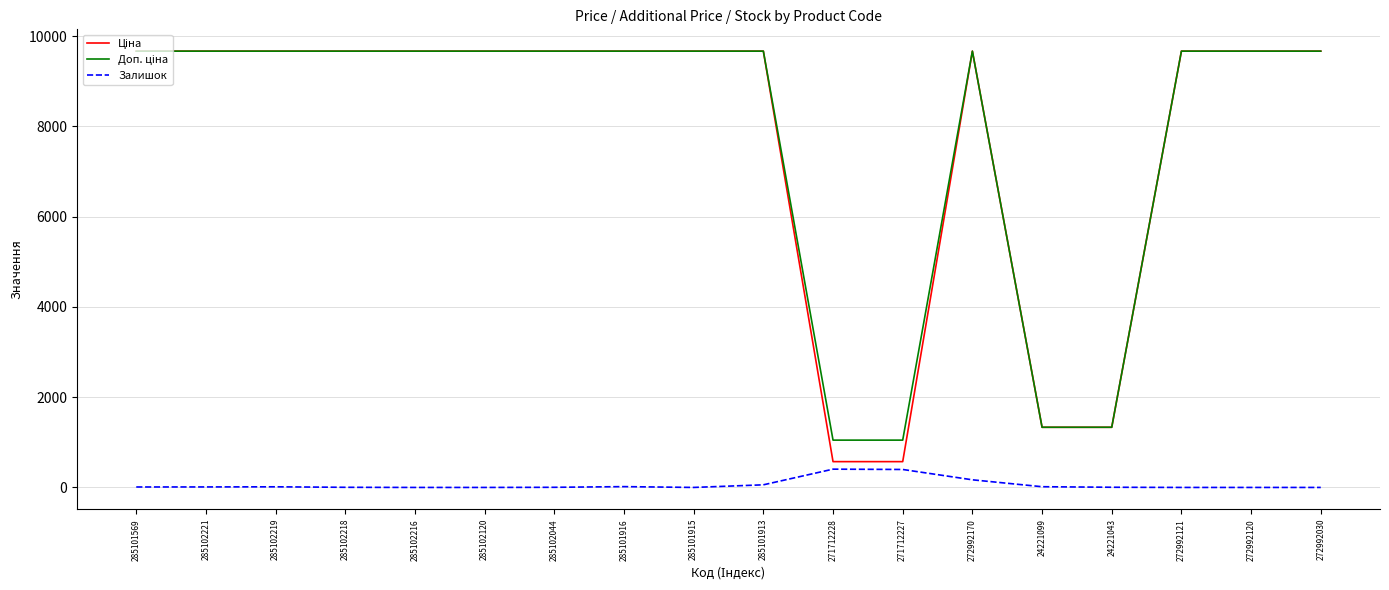

True or false: Залишок has a value of 0.0 at 272992121.

True